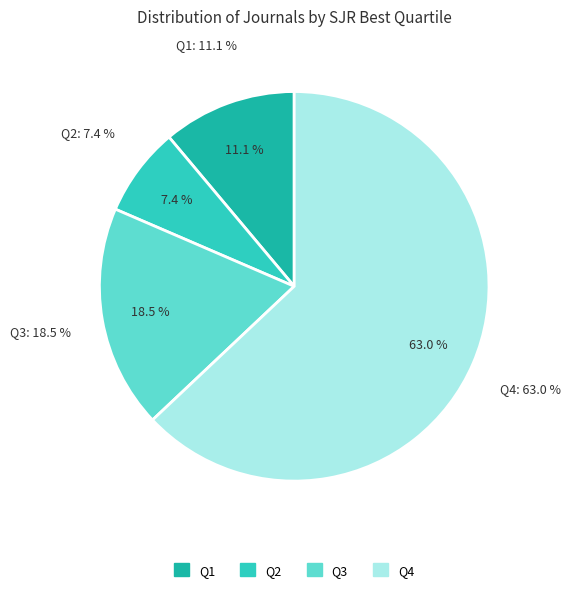

What is the largest slice in the pie chart?

Q4